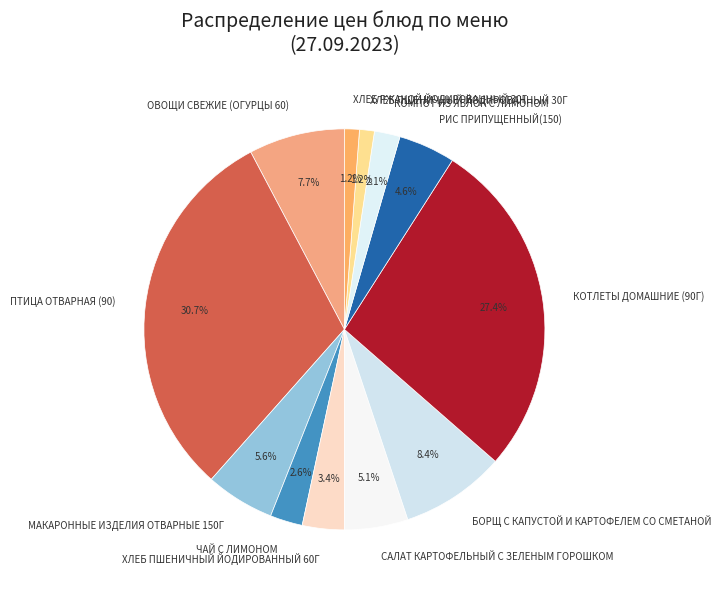

To the nearest percent, what percentage of the pie is ХЛЕБ ПШЕНИЧНЫЙ ЙОДИРОВАННЫЙ 60Г?

3%